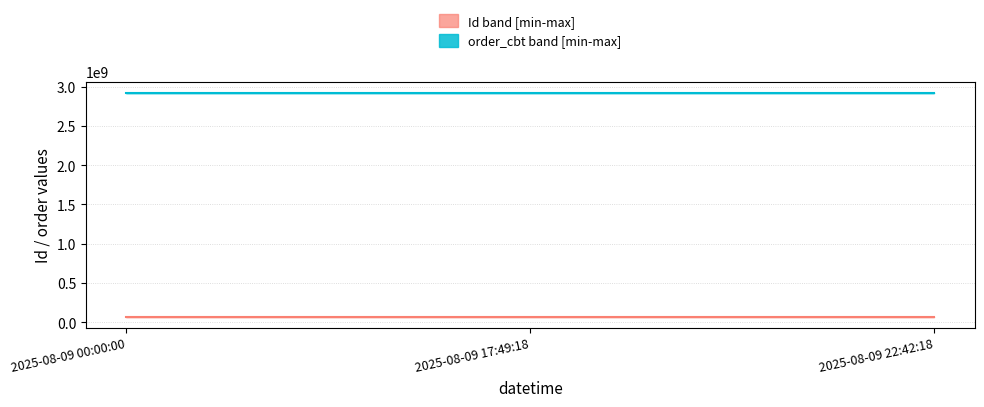

What is the label of the 1st point from the right?

2025-08-09 22:42:18